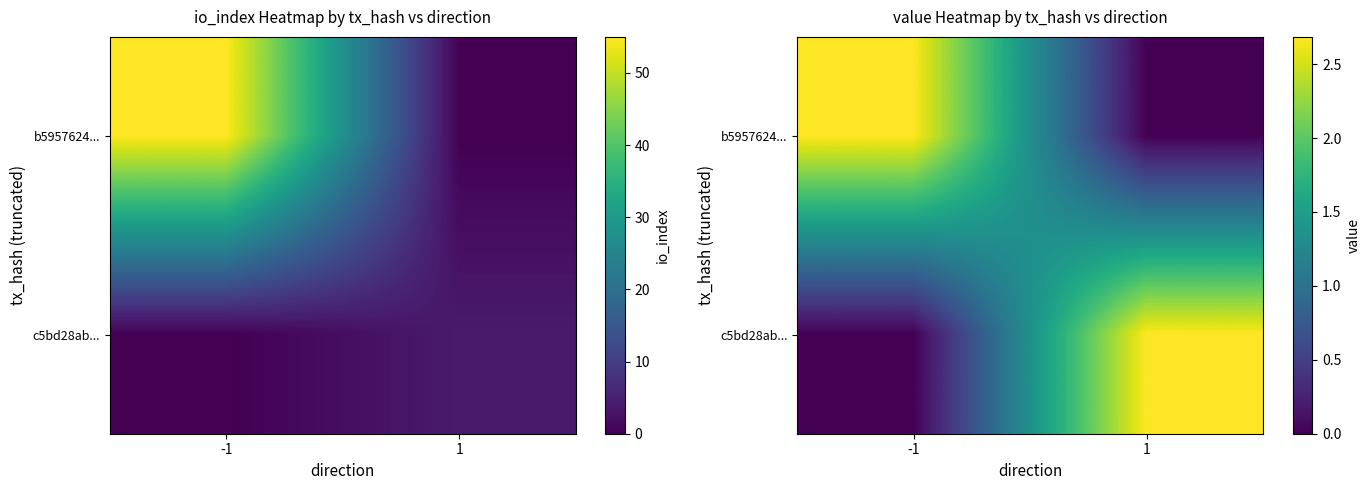

Between 1 and -1, which is larger?

-1